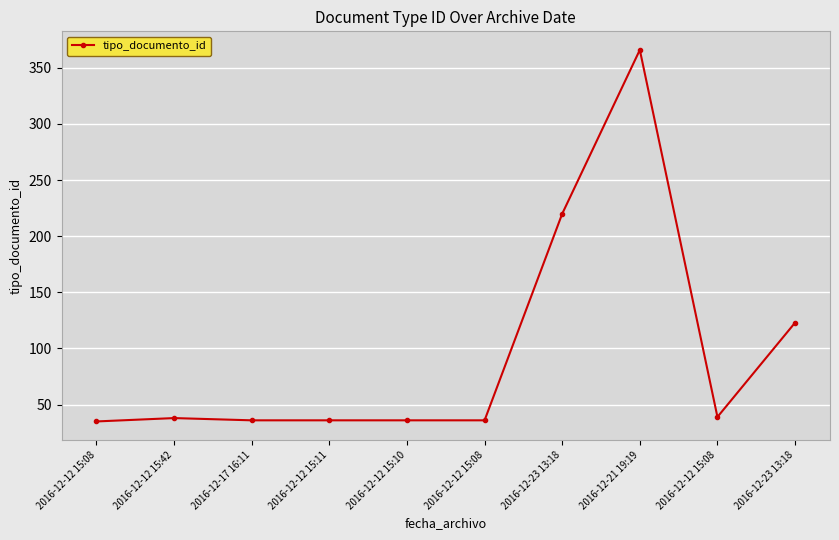

Reading right to left, what are all the values shown in this chart?

123	39	366	220	36	36	36	36	38	35